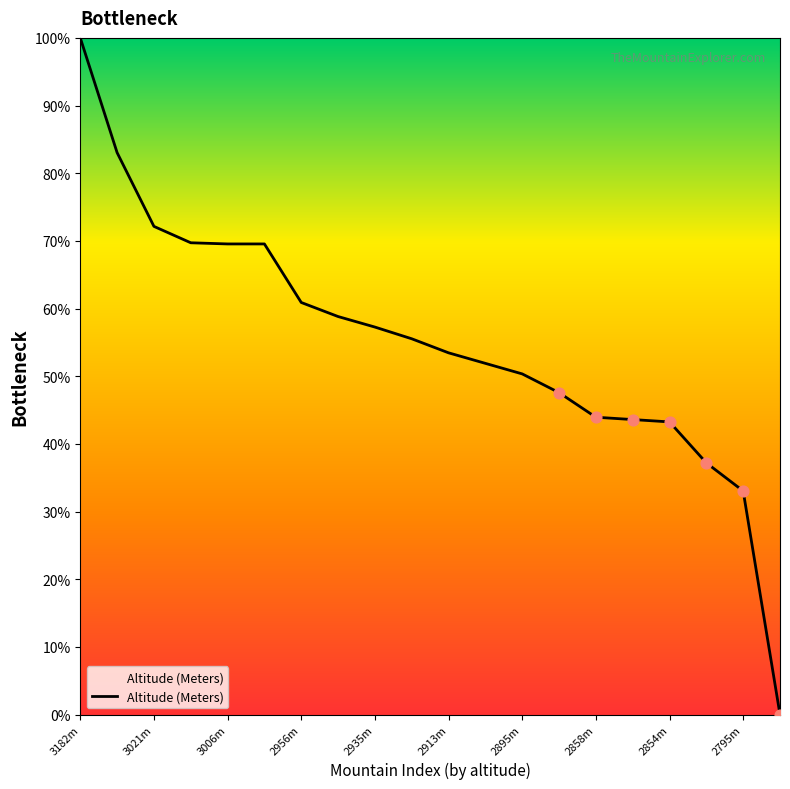

What is the greatest value displayed?

100.0